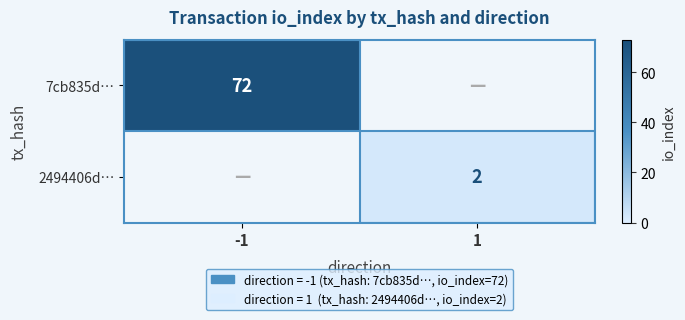

True or false: 7cb835d… has a value of 72 at -1.

True